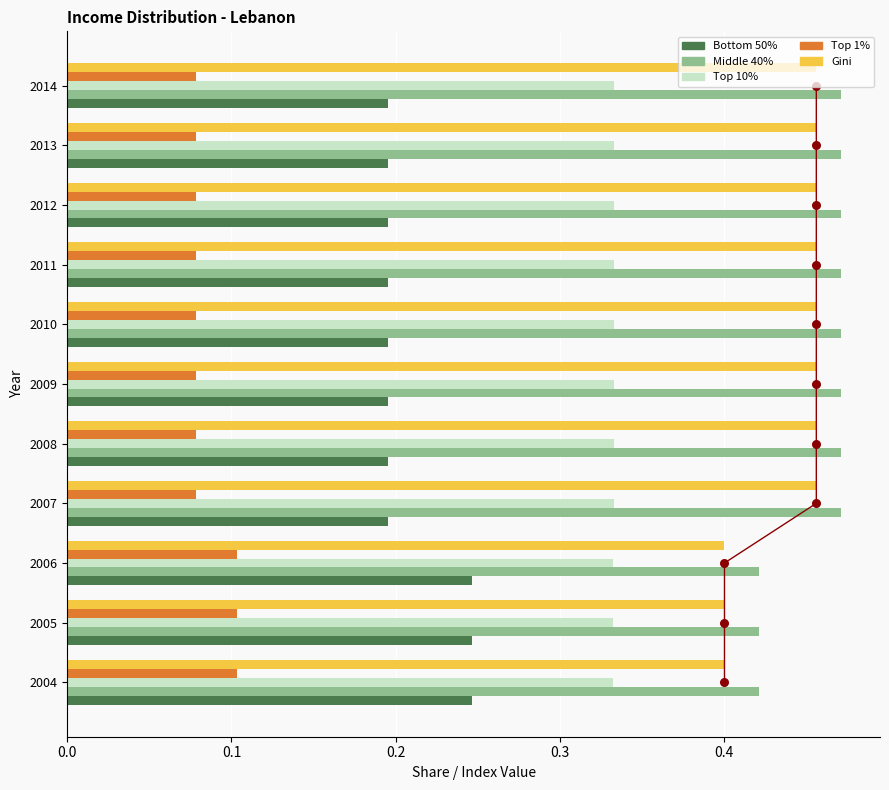

What are all the series names shown in the legend?

Bottom 50%, Middle 40%, Top 10%, Top 1%, Gini